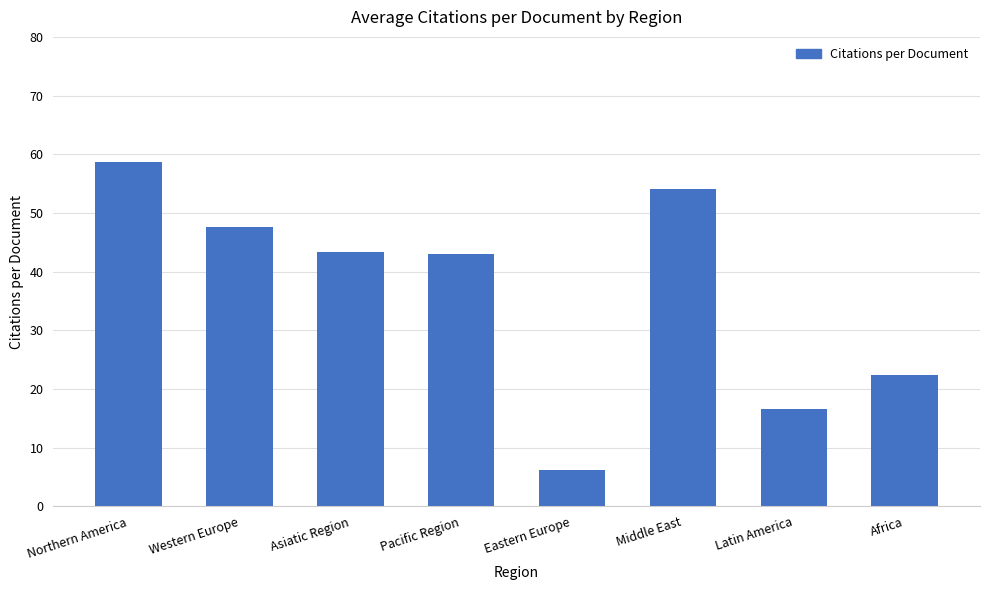

What is the average value?

36.5